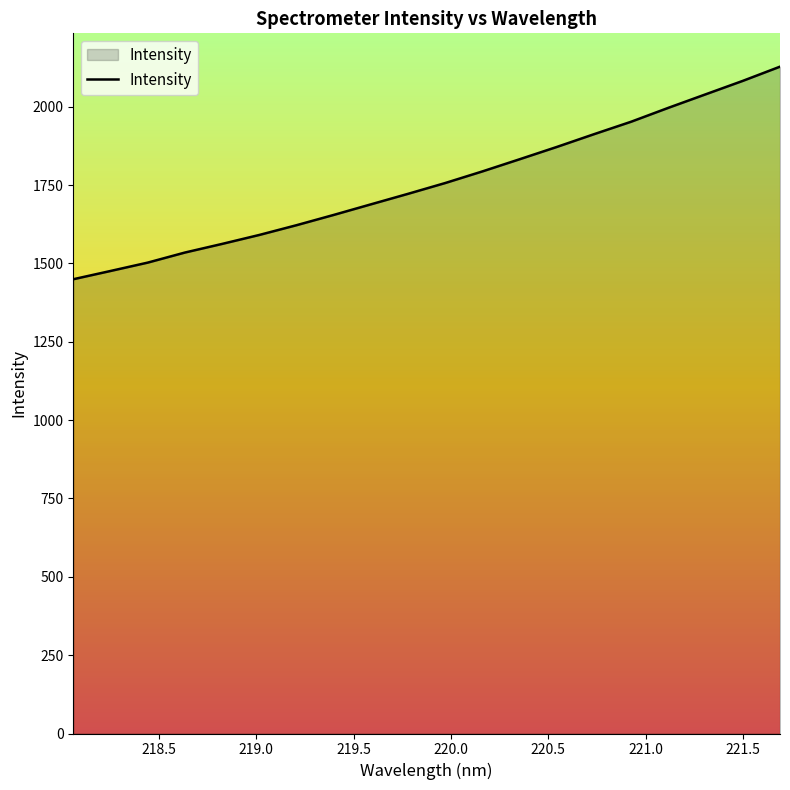

What is the maximum value shown in the chart?

2128.0